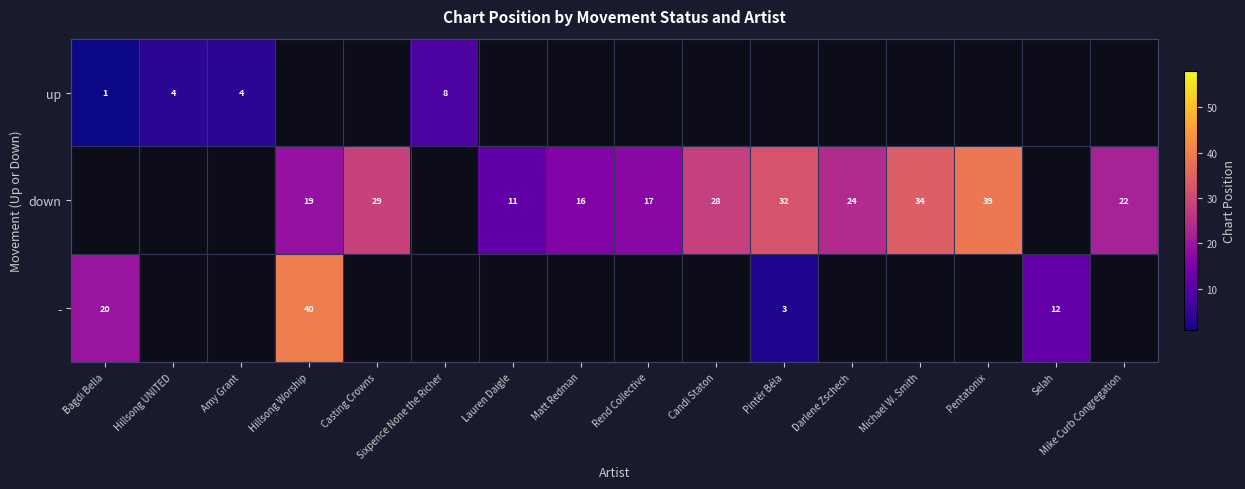

Which category has the highest value across all series?

Hillsong Worship